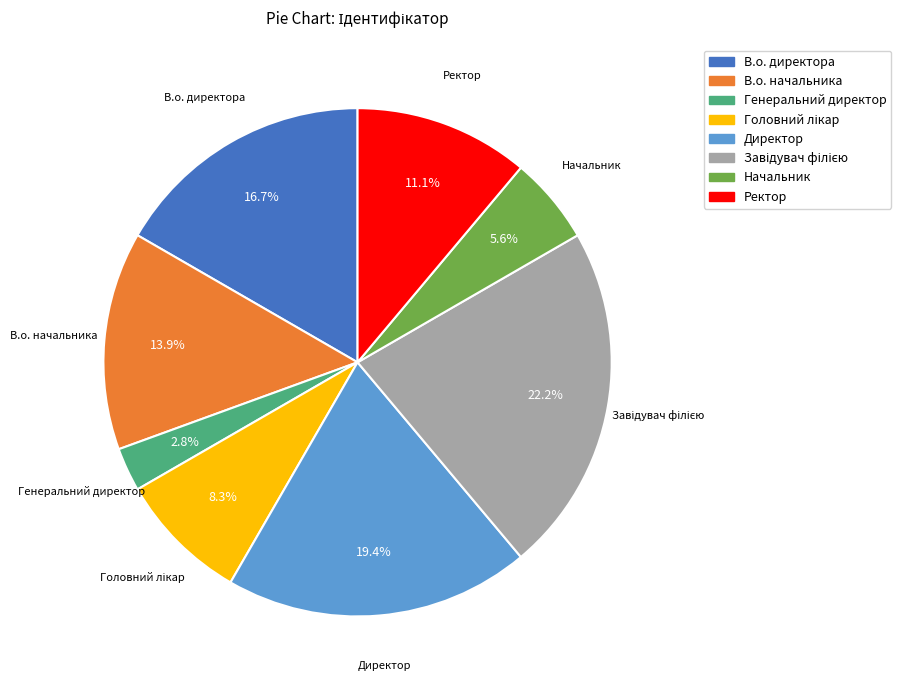

Combined, do Директор and Генеральний директор account for over 50%?

No